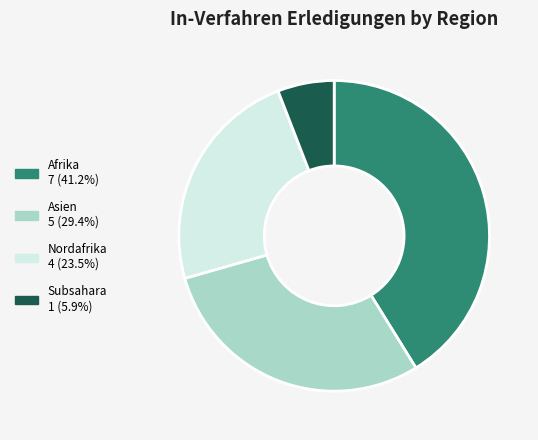

Which category has the smallest portion of the pie?

Subsahara